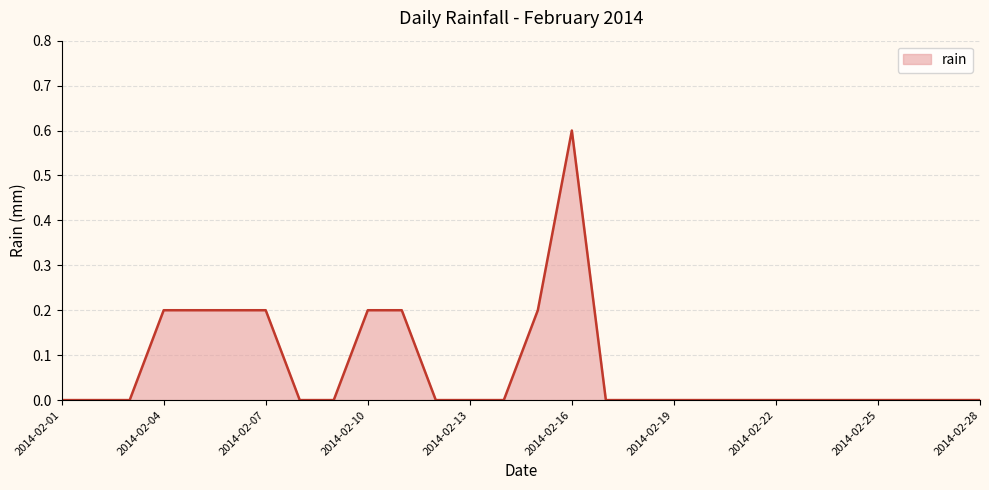

What is the greatest value displayed?

0.6